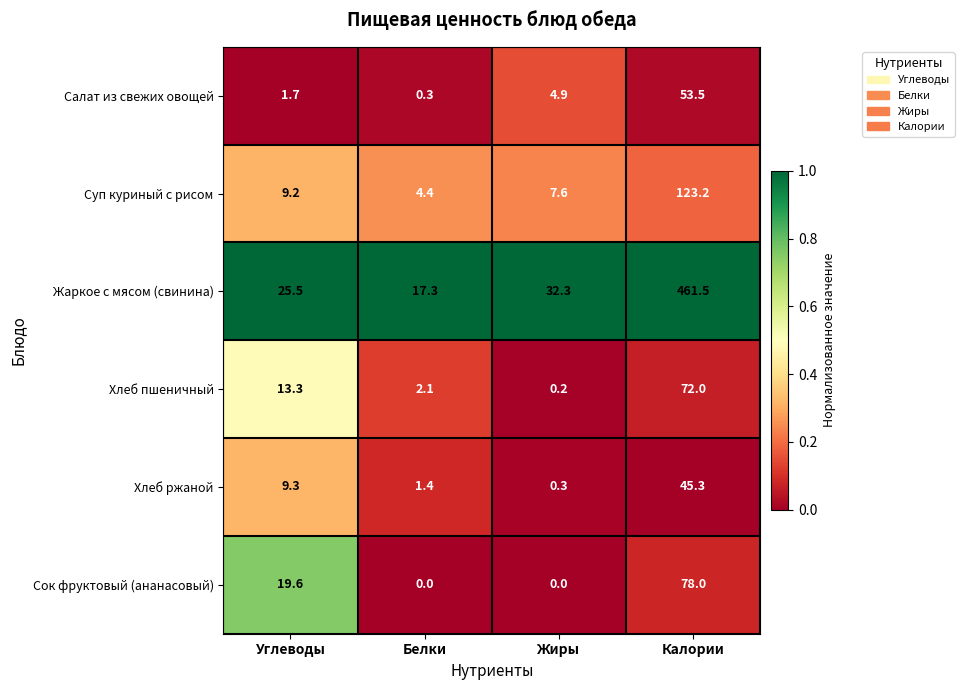

Which series has the largest total across all categories?

Жаркое с мясом (свинина)